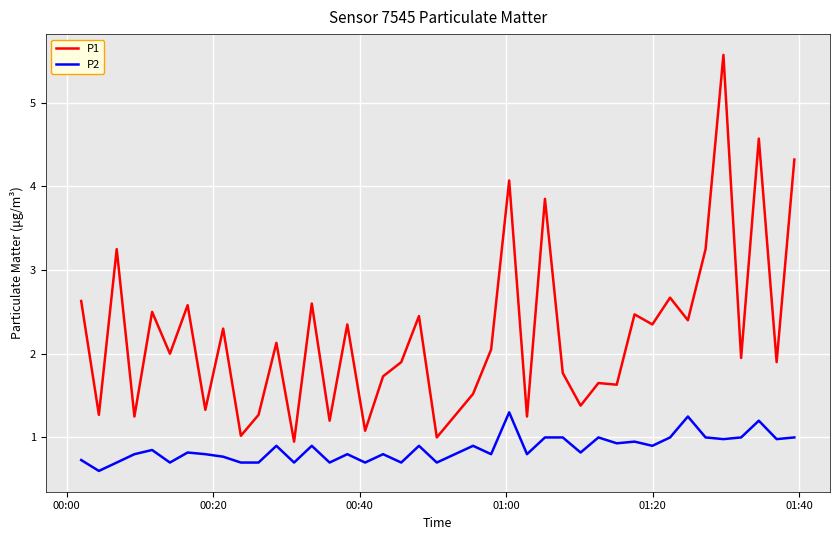

List the series in order of their peak value, lowest first.

P2, P1